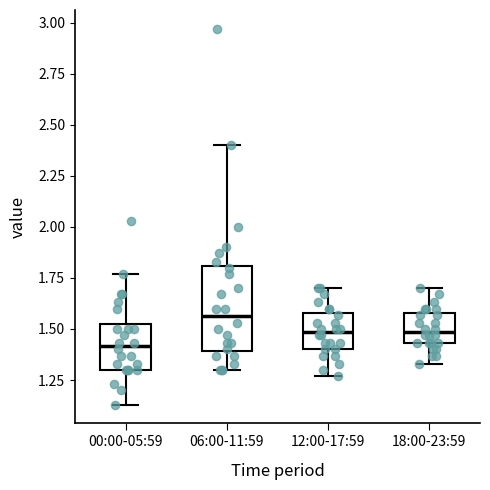

Which box has the highest median line?

06:00-11:59